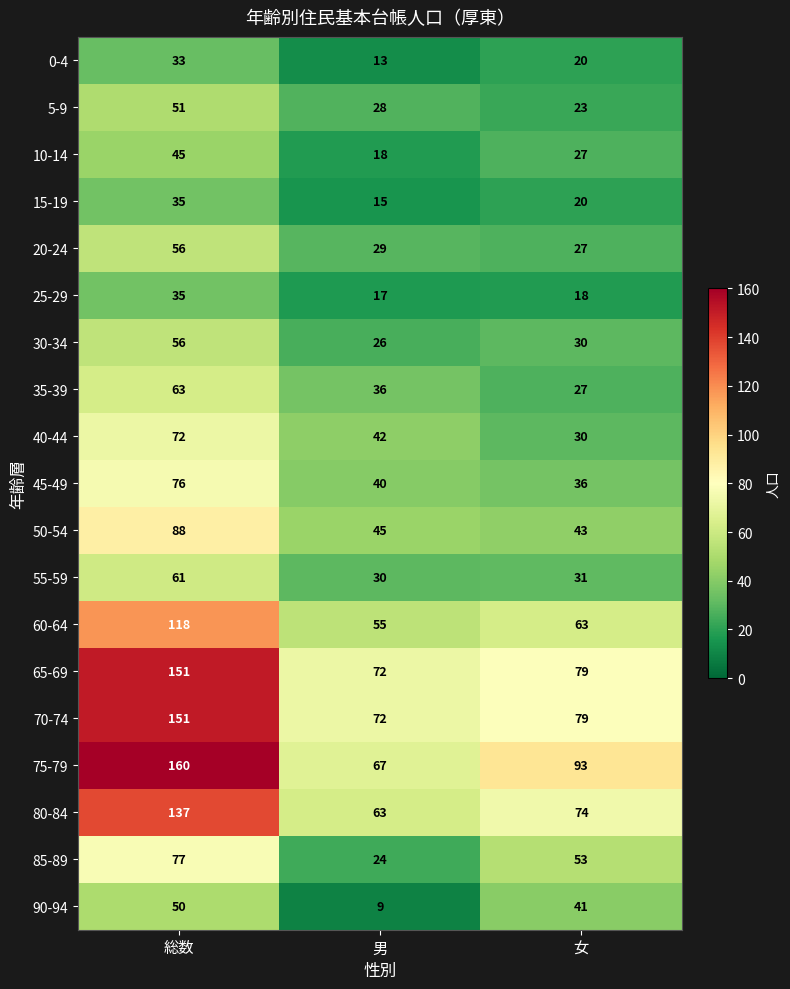

The 25-29 series shows 19 at 総数. True or false?

False